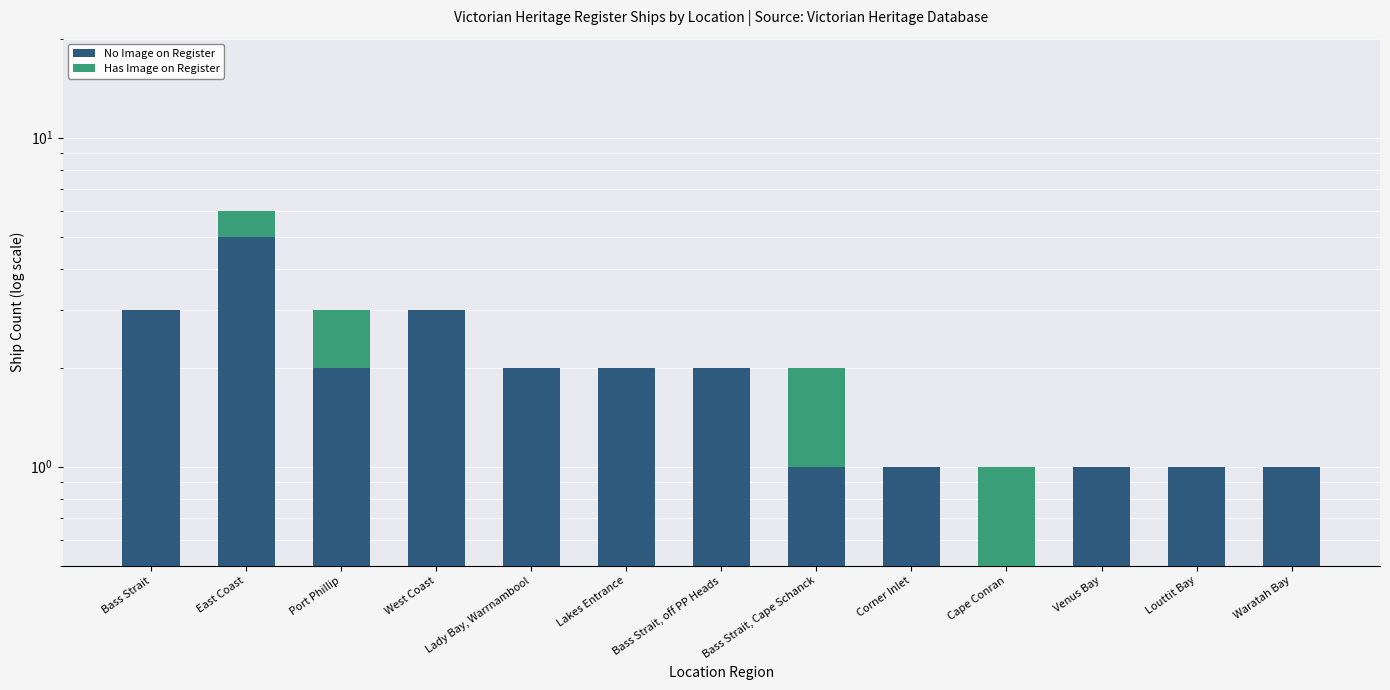

The Has Image on Register series shows 1 at East Coast. True or false?

False